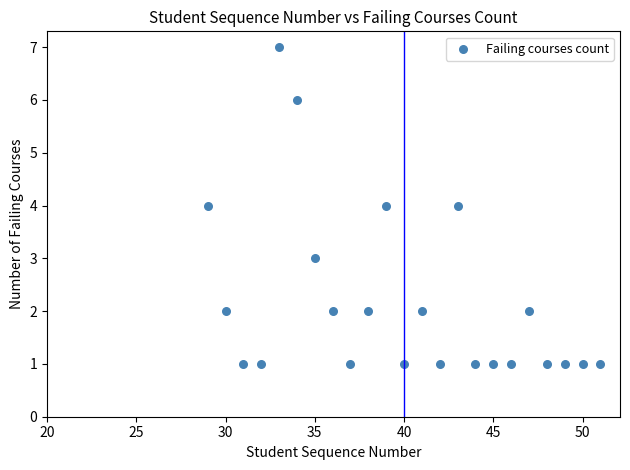

What is the range of X values (max minus min)?

22